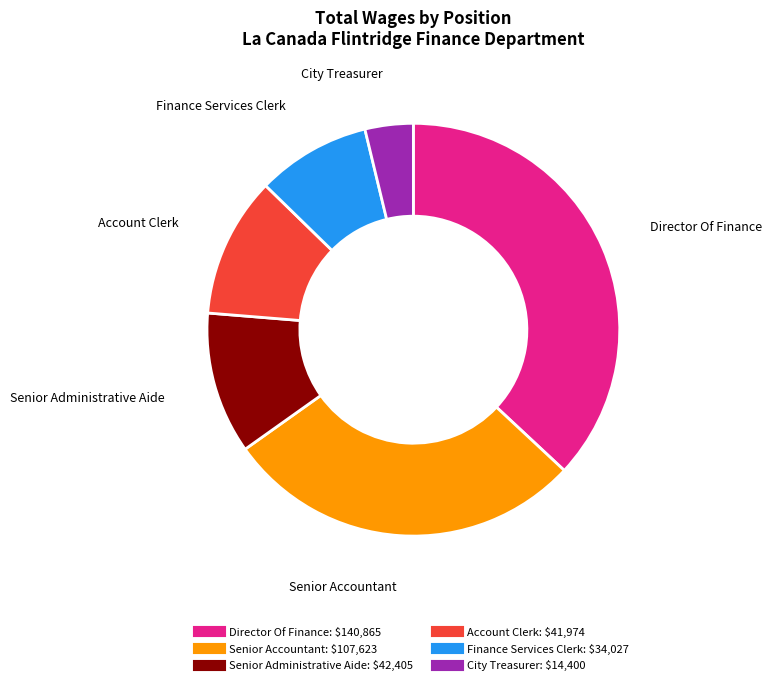

The City Treasurer slice represents 4% of the pie. True or false?

True